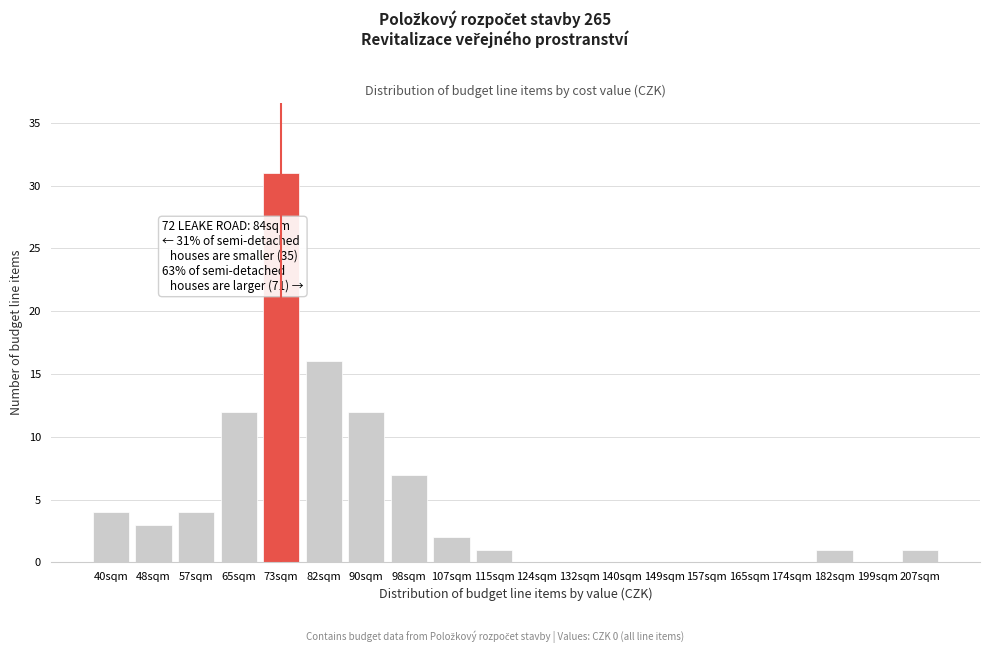

Reading left to right, list all the values displayed in this chart.

40sqm=4	48sqm=3	57sqm=4	65sqm=12	73sqm=31	82sqm=16	90sqm=12	98sqm=7	107sqm=2	115sqm=1	124sqm=0	132sqm=0	140sqm=0	149sqm=0	157sqm=0	165sqm=0	174sqm=0	182sqm=1	199sqm=0	207sqm=1